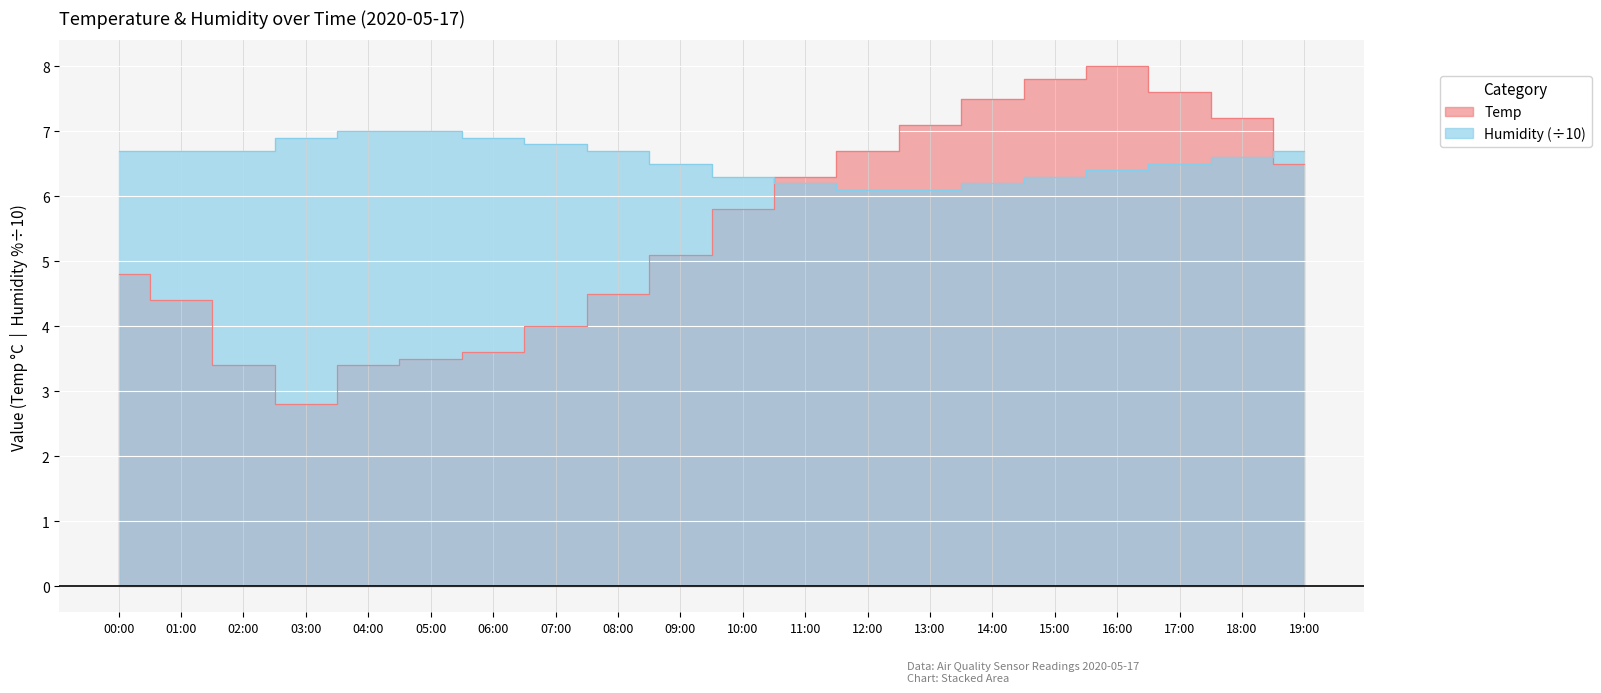

Which series changed the most between 03:00 and 04:00?

Temp